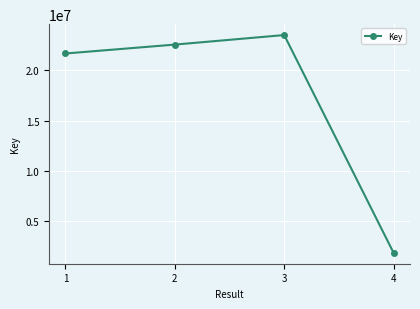

Is this an area chart (filled region under the line)?

No